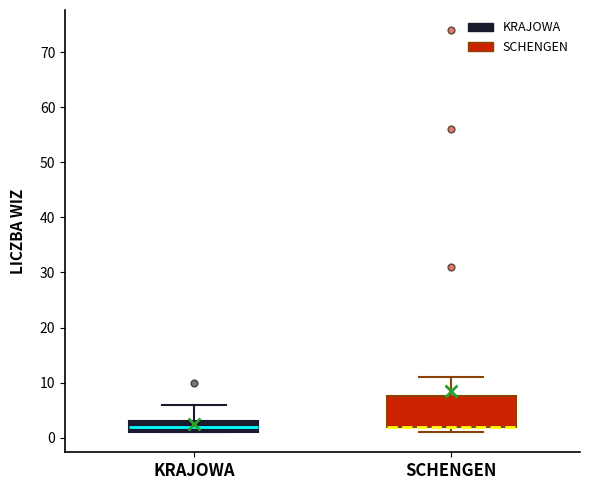

Comparing the boxes themselves (not the whiskers), which one is the tallest?

SCHENGEN